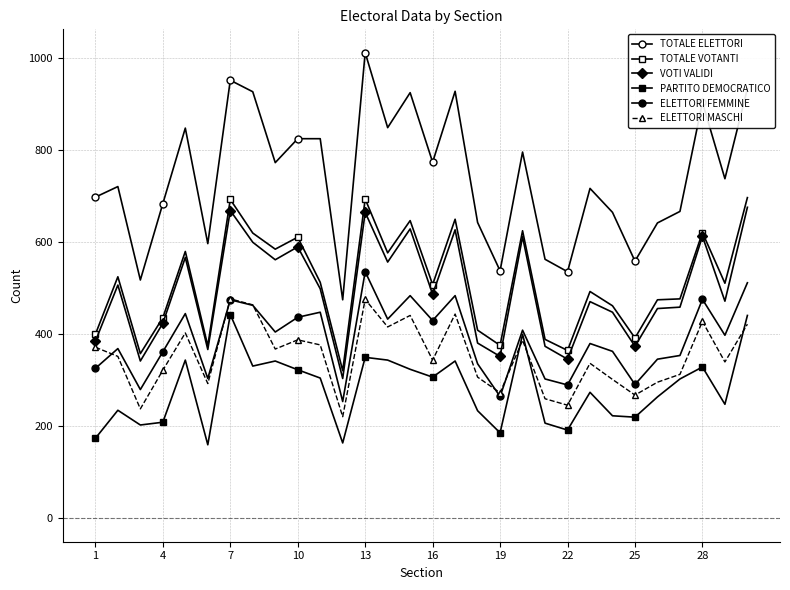

How many data points does each series have?

30